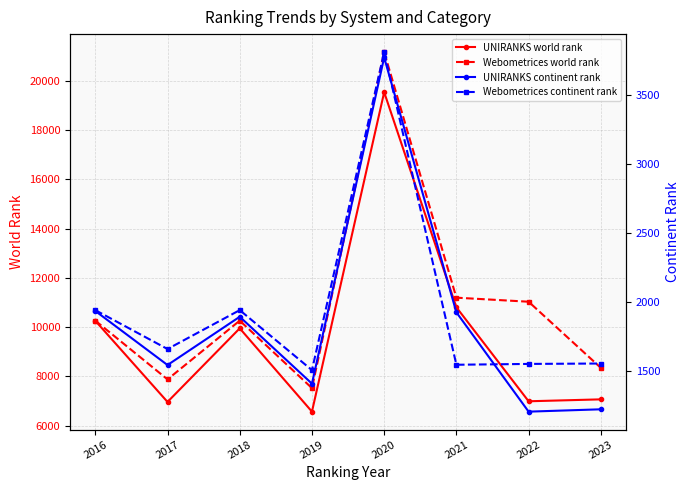

Reading left to right, list all the values displayed in this chart.

UNIRANKS world rank: 10253	6958	9946	6563	19535	10800	6984	7062
Webometrices world rank: 10259	7873	10259	7518	21164	11191	11027	8342
UNIRANKS continent rank: 1934	1542	1892	1407	3772	1924	1204	1221
Webometrices continent rank: 1940	1658	1940	1505	3811	1544	1550	1553